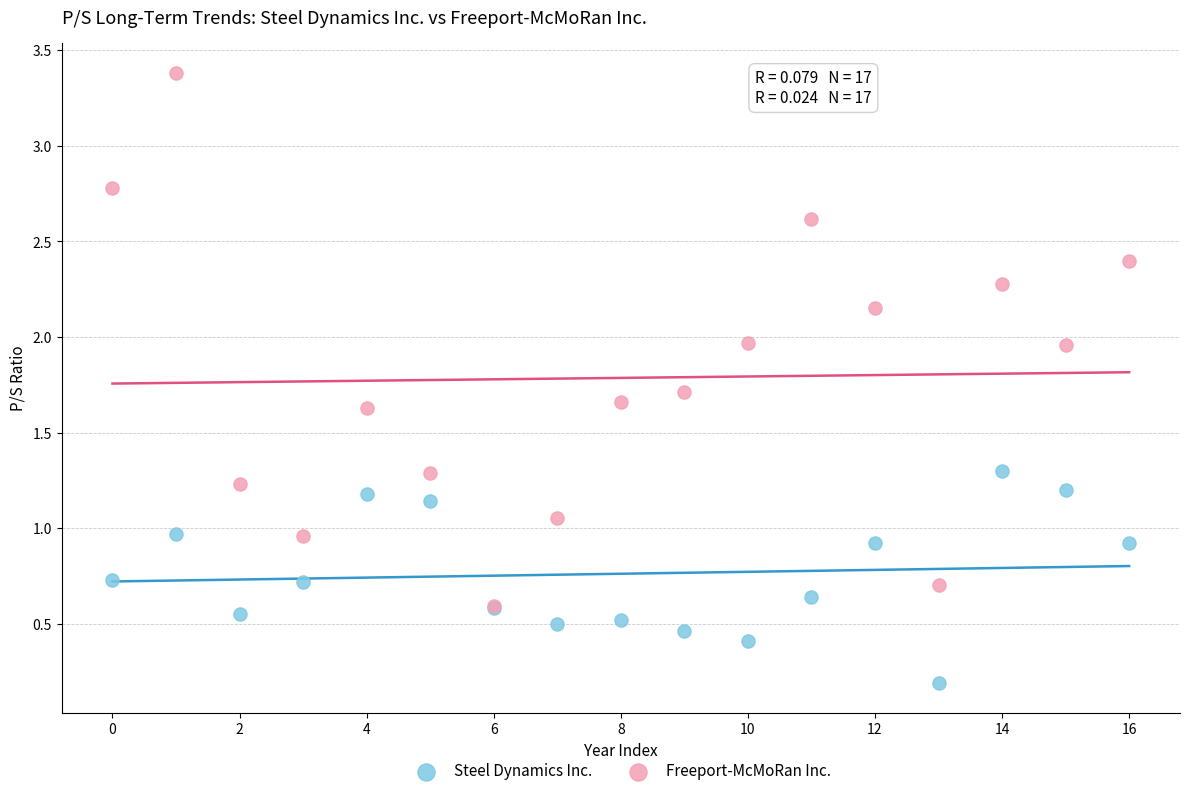

What are all the series names shown in the legend?

Steel Dynamics Inc., Freeport-McMoRan Inc.